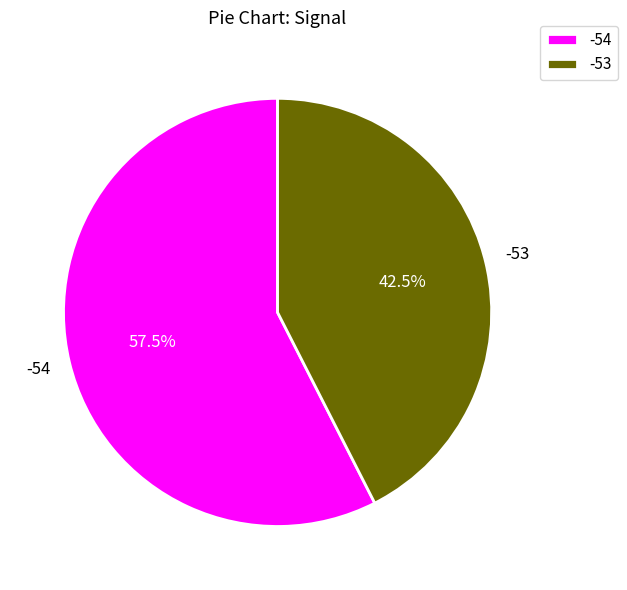

Which category has the smallest portion of the pie?

-53